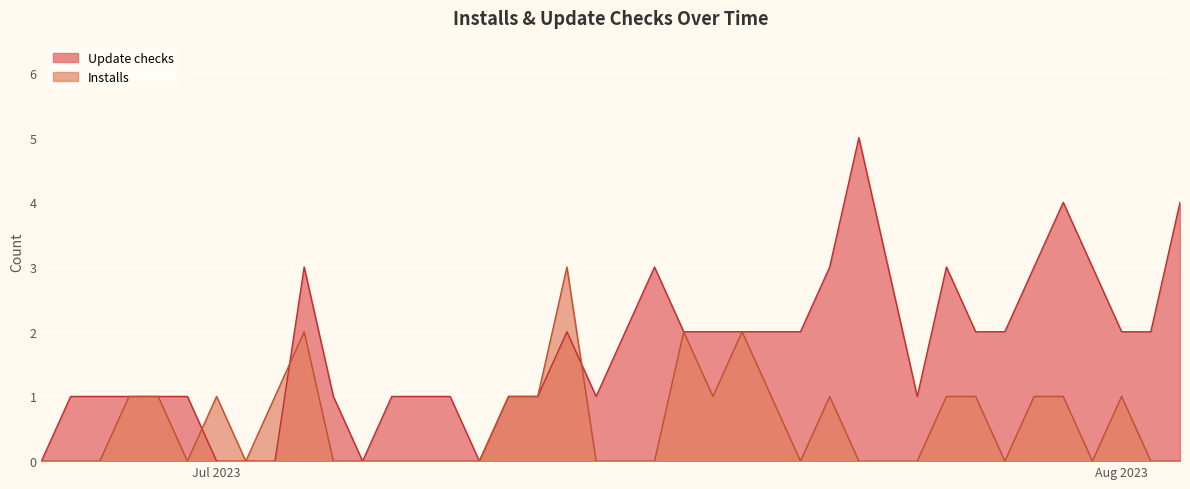

Where is the first local minimum for Update checks?

2023-07-06